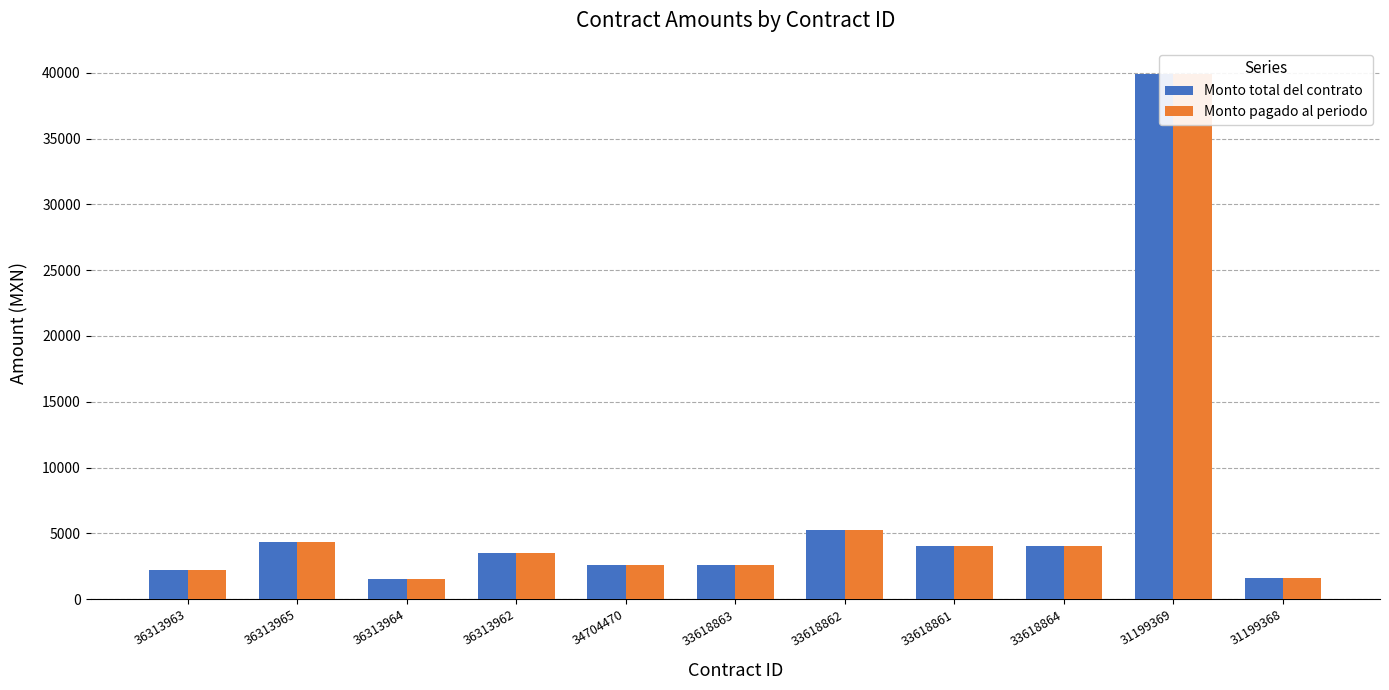

What is the label of the 4th bar from the left?

36313962